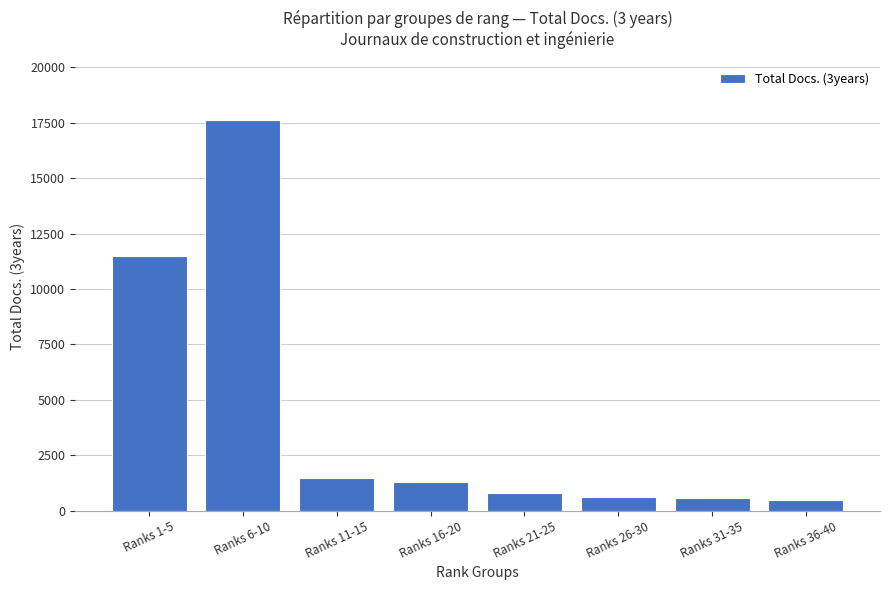

What is the change in value from Ranks 11-15 to Ranks 26-30?

-822